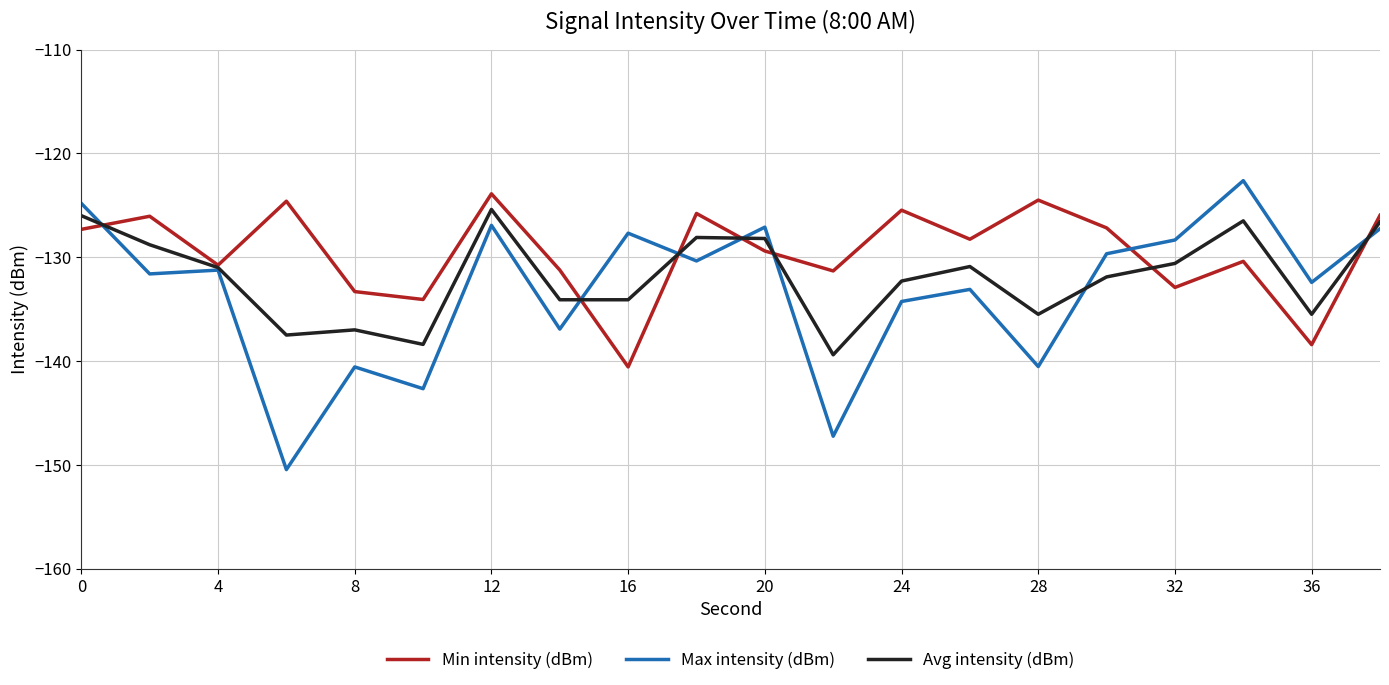

True or false: Max intensity (dBm) has more than 1 interior local peaks.

True